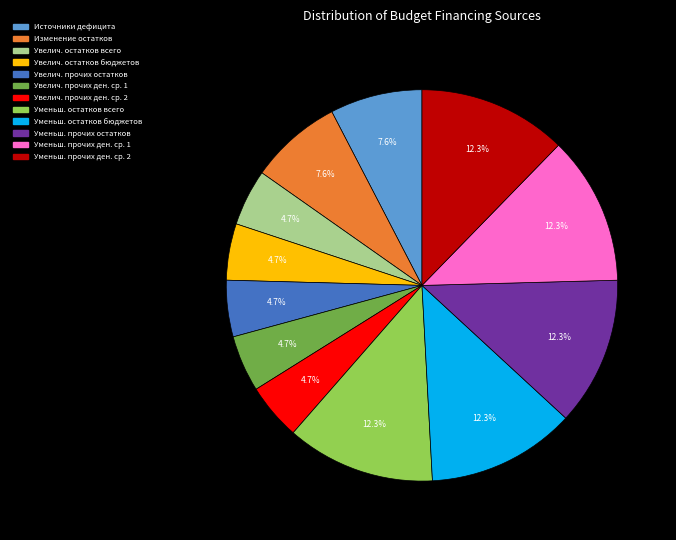

To the nearest percent, what is the average slice percentage?

8%